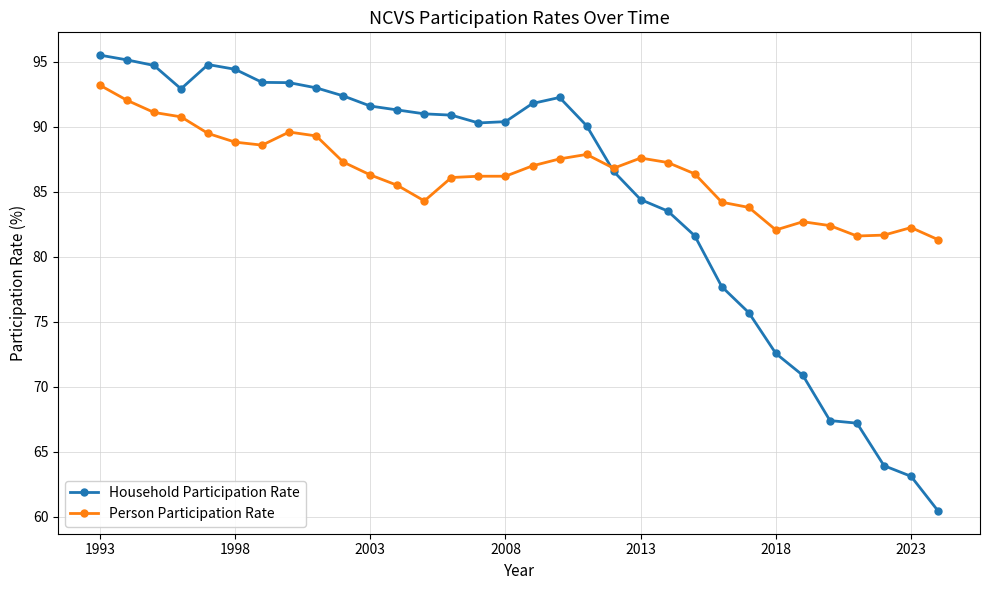

What is the smallest value displayed?

60.4